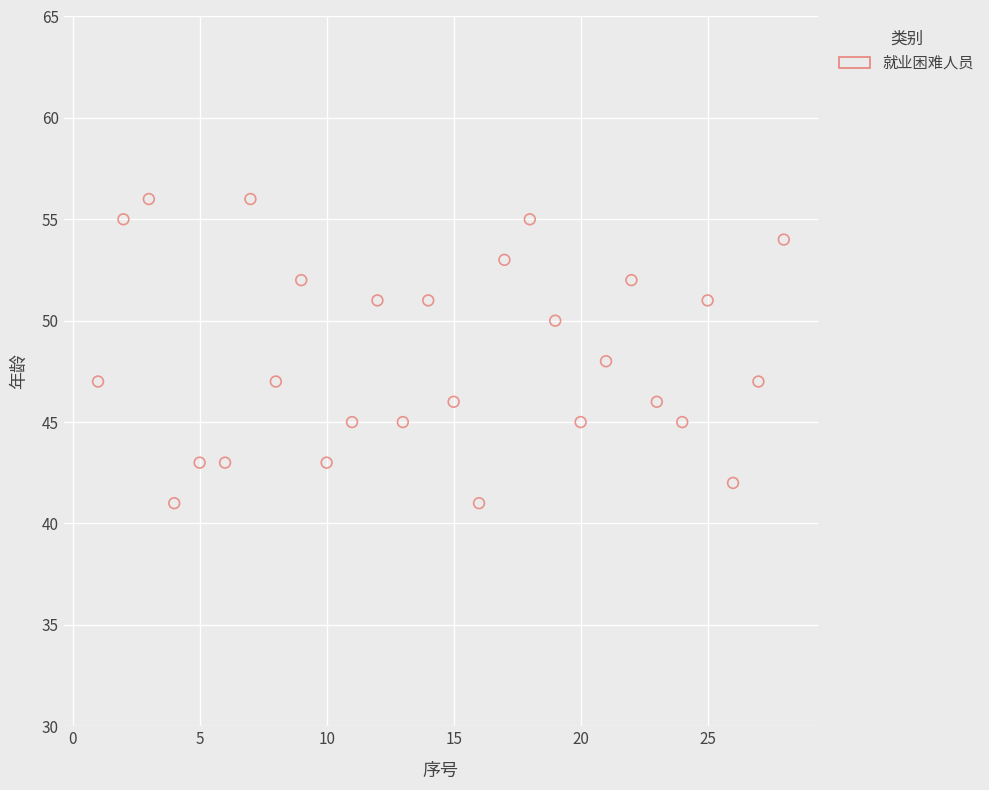

What is the range of X values (max minus min)?

27